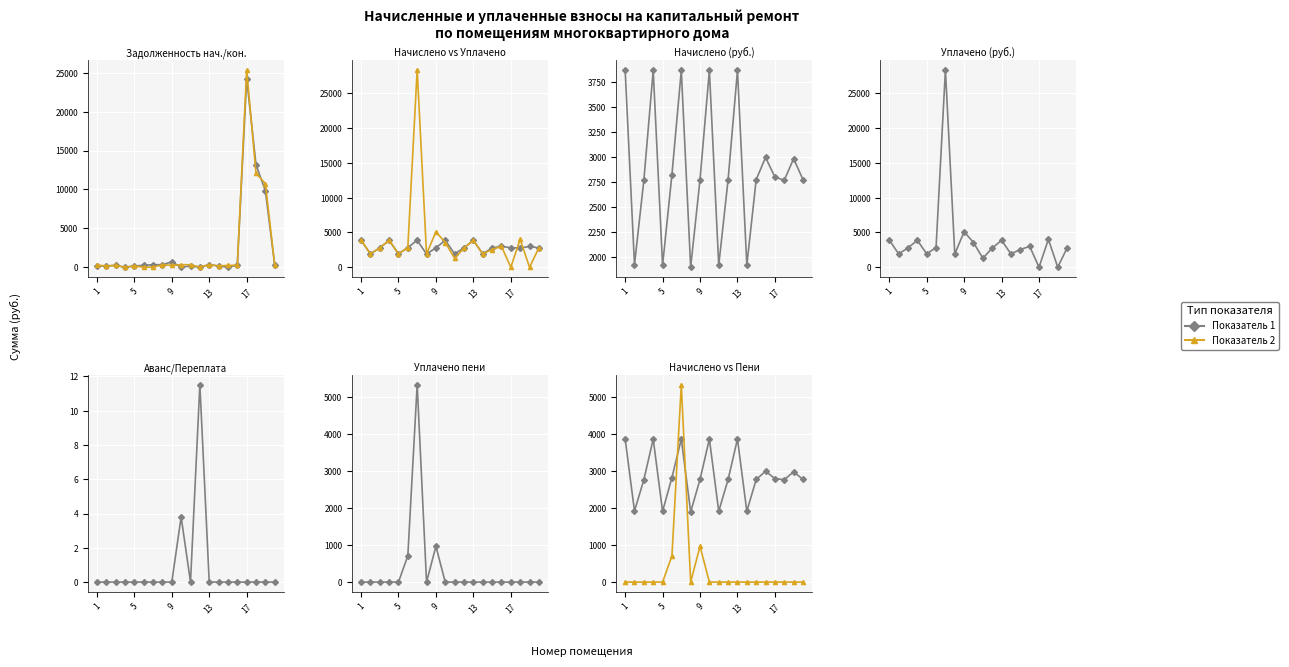

What is the sum of all Задолженность (конец) values?

51415.0